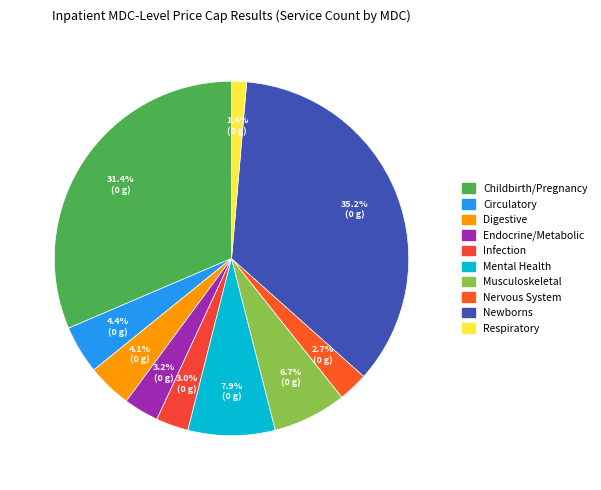

How many slices are in this pie chart?

10